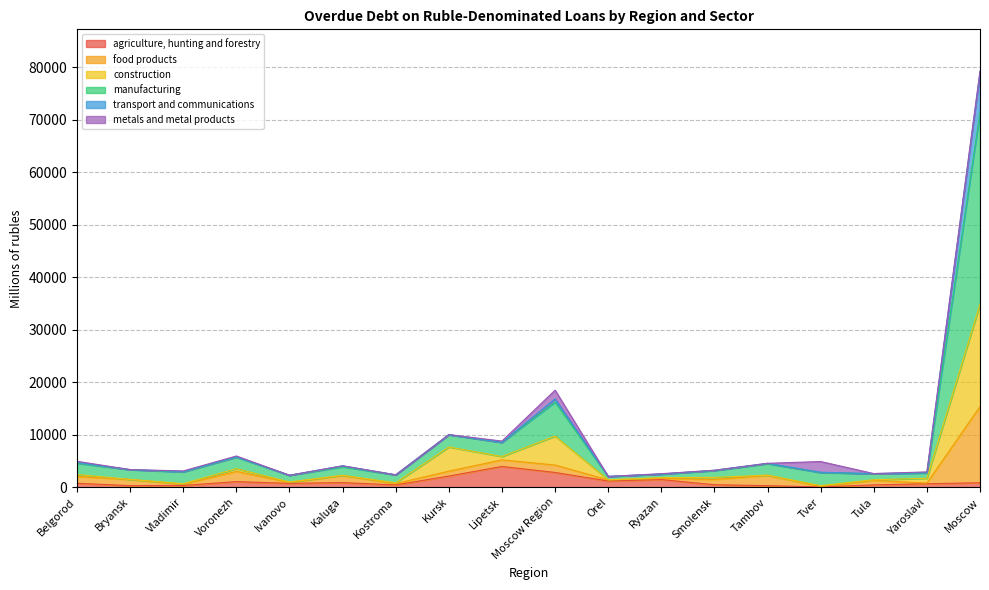

At which category is the sum across all series the highest?

Moscow